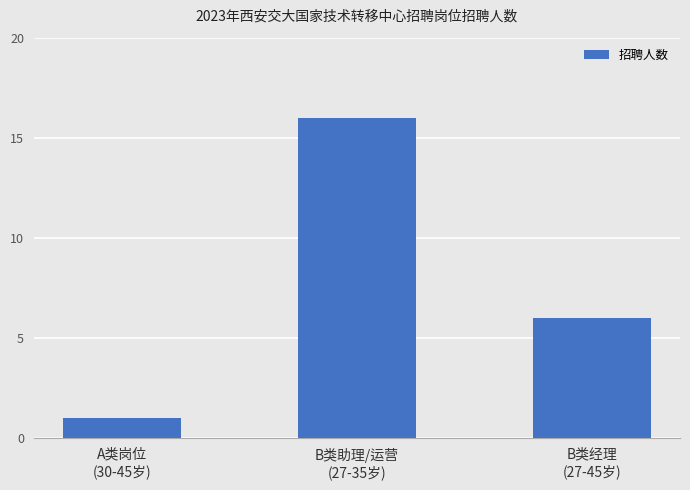

What is the change in value from A类岗位
(30-45岁) to B类经理
(27-45岁)?

+5